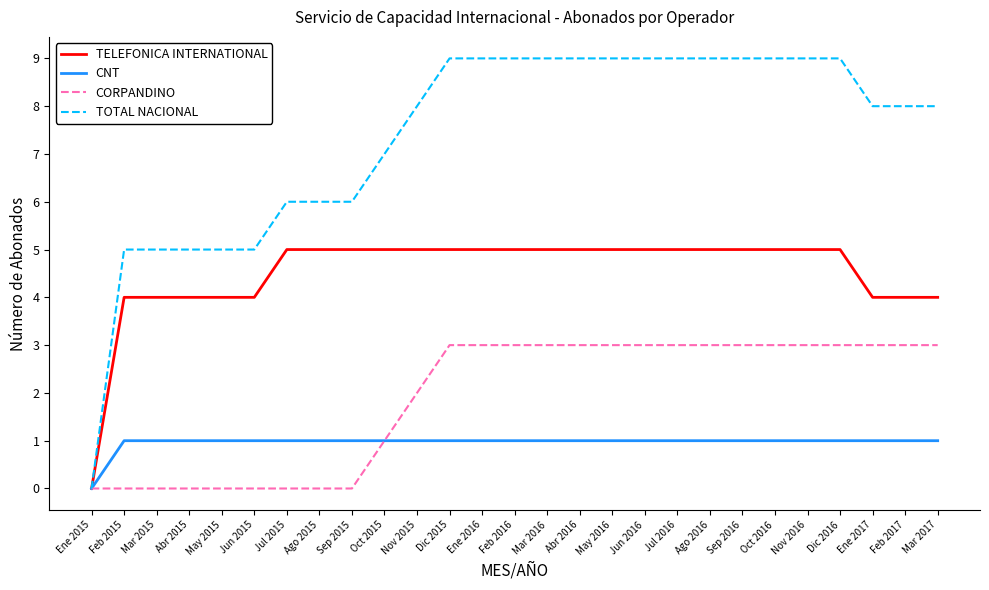

What is the sum of all TOTAL NACIONAL values?

199